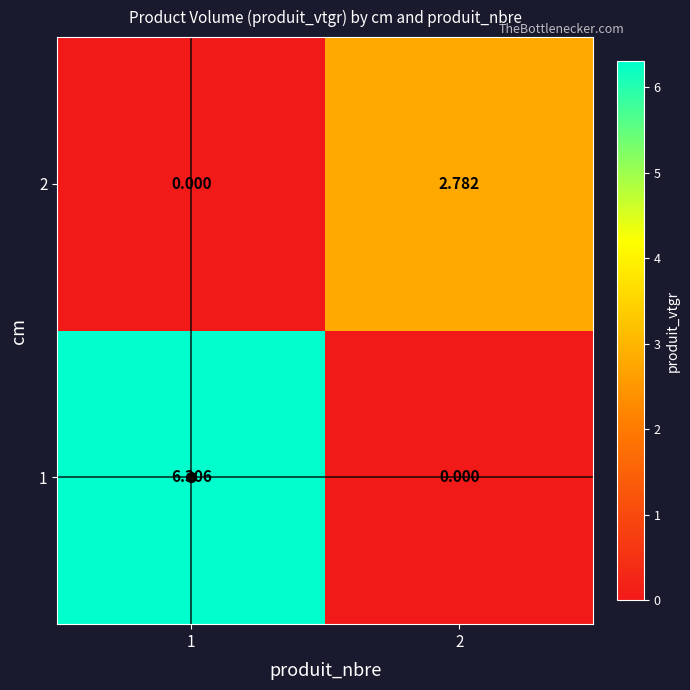

Count the number of categories in the chart.

2